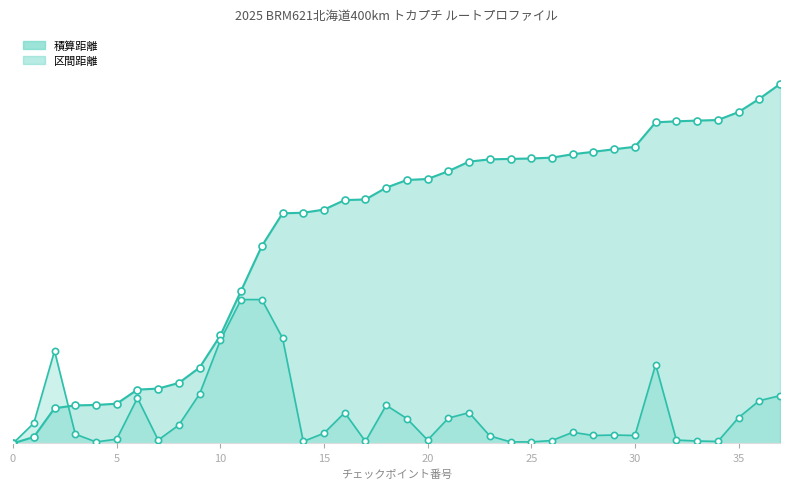

What is the total value across all series at 10?

148.0